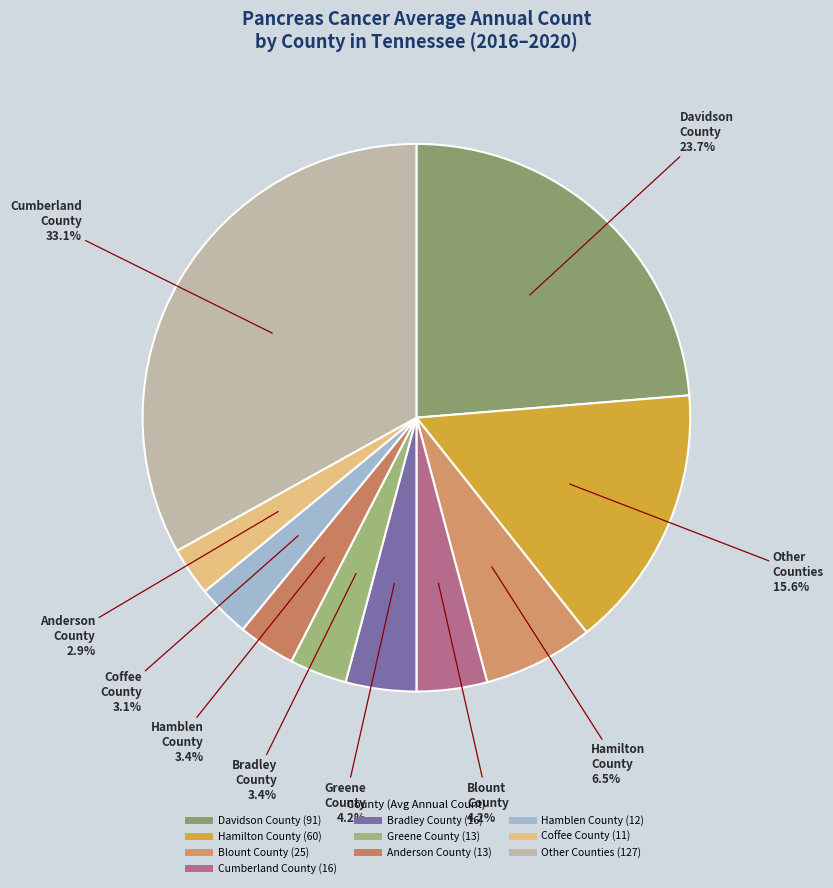

To the nearest percent, what is the difference between the largest and smallest slice percentages?

30%